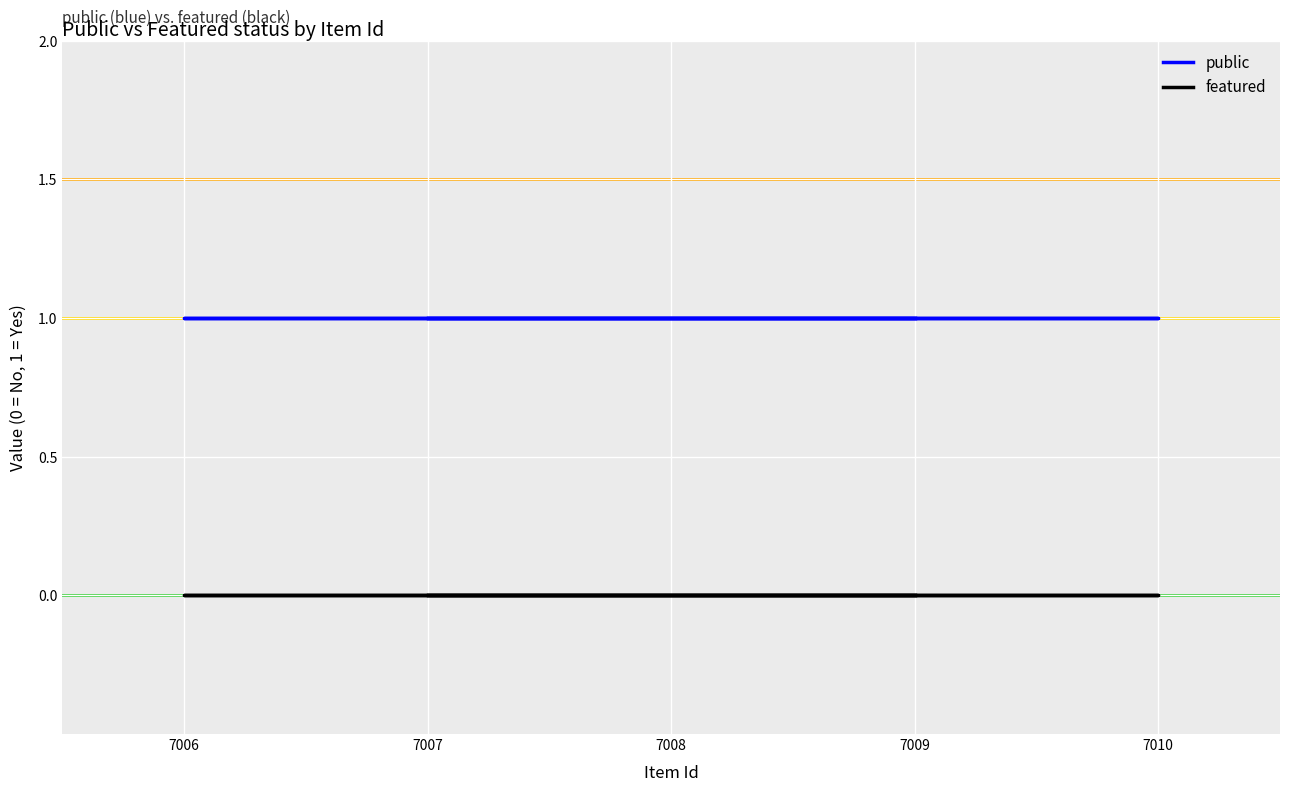

Is this an area chart (filled region under the line)?

No